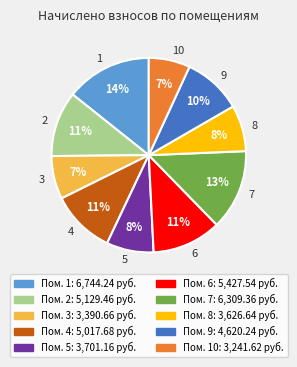

What percentage is the 1 slice, to the nearest percent?

14%